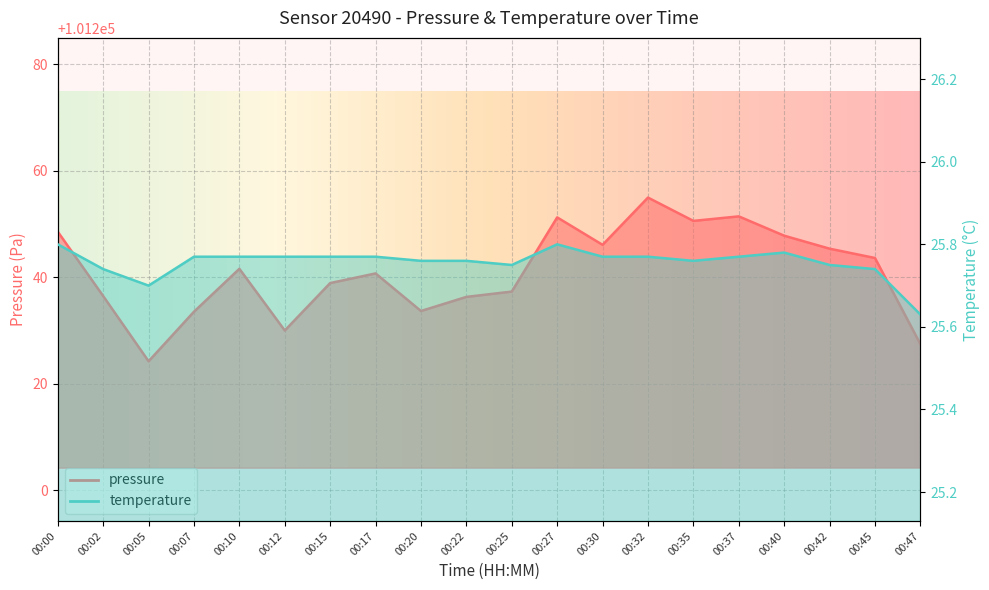

What is the minimum value shown in the chart?

25.6